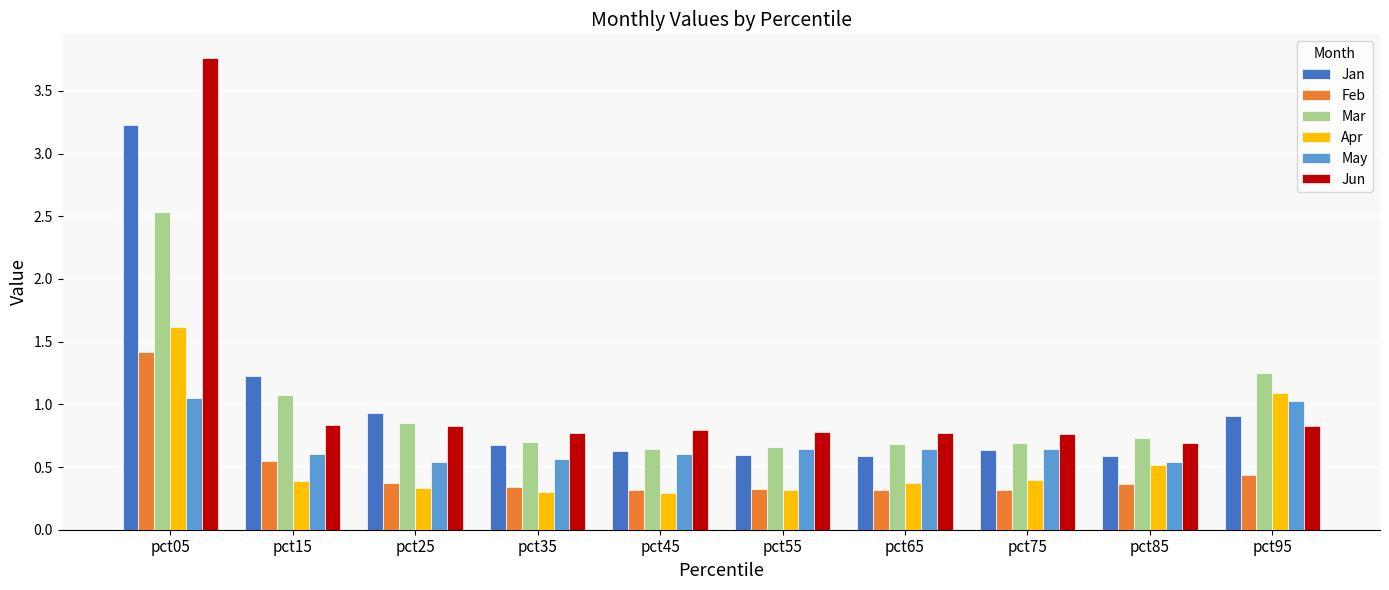

Rank the series at pct05 from lowest to highest value.

May, Feb, Apr, Mar, Jan, Jun